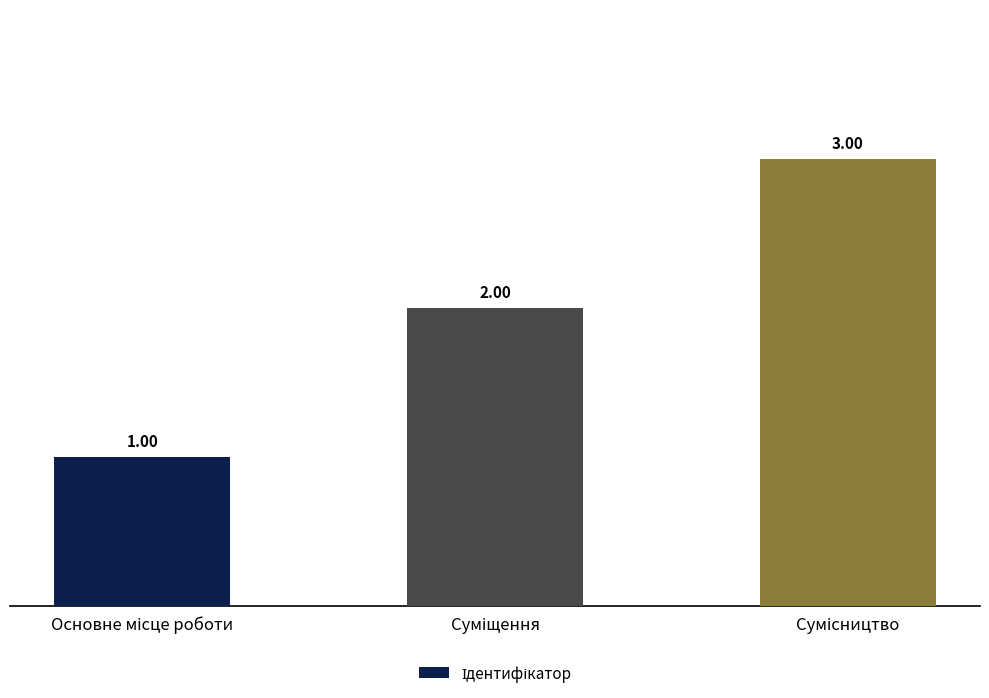

What is the difference between the maximum and minimum values?

2